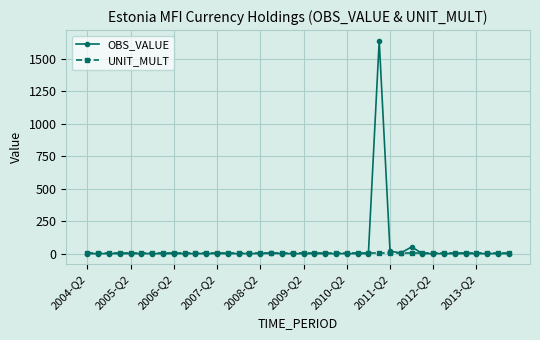

True or false: OBS_VALUE has more than 2 points higher than both neighbors.

True